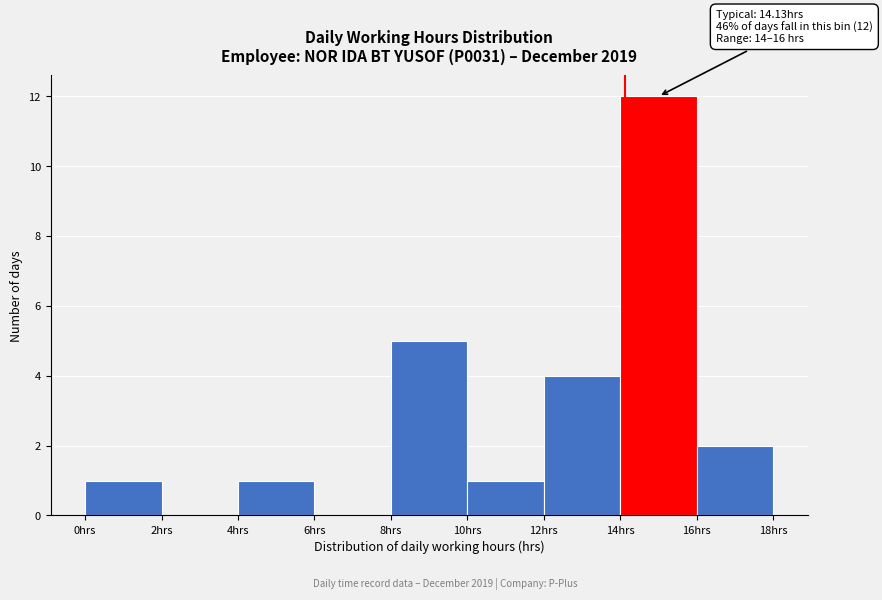

Which range on the x-axis has the tallest bar?

14 to 16